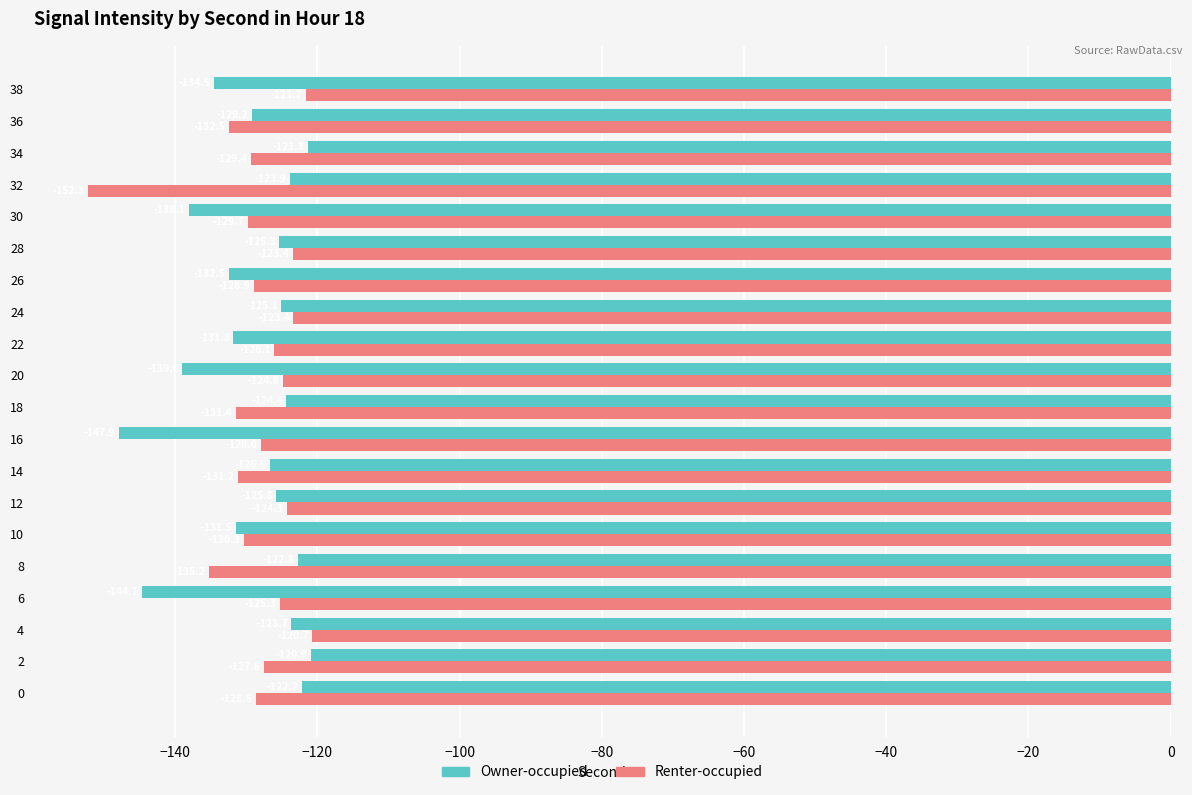

At which label does Renter-occupied reach its minimum?

32